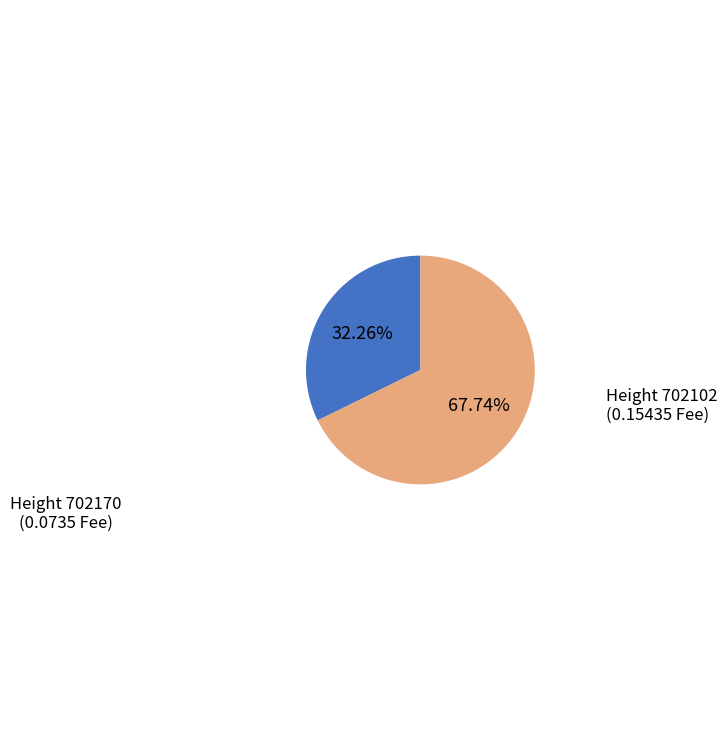

Combined, do Height 702102 (0.15435 Fee) and Height 702170 (0.0735 Fee) account for over 50%?

Yes